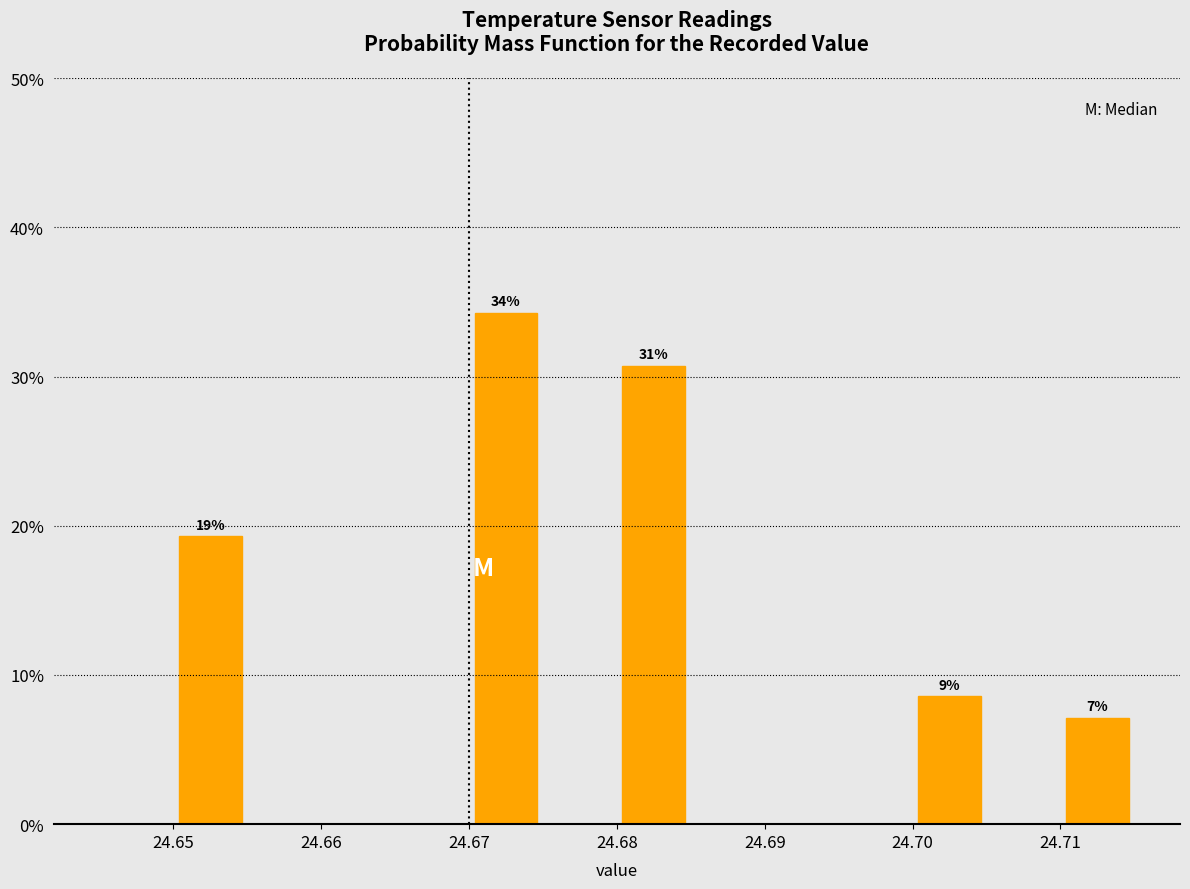

Over which range of the x-axis is the bar tallest?

24.670 to 24.675